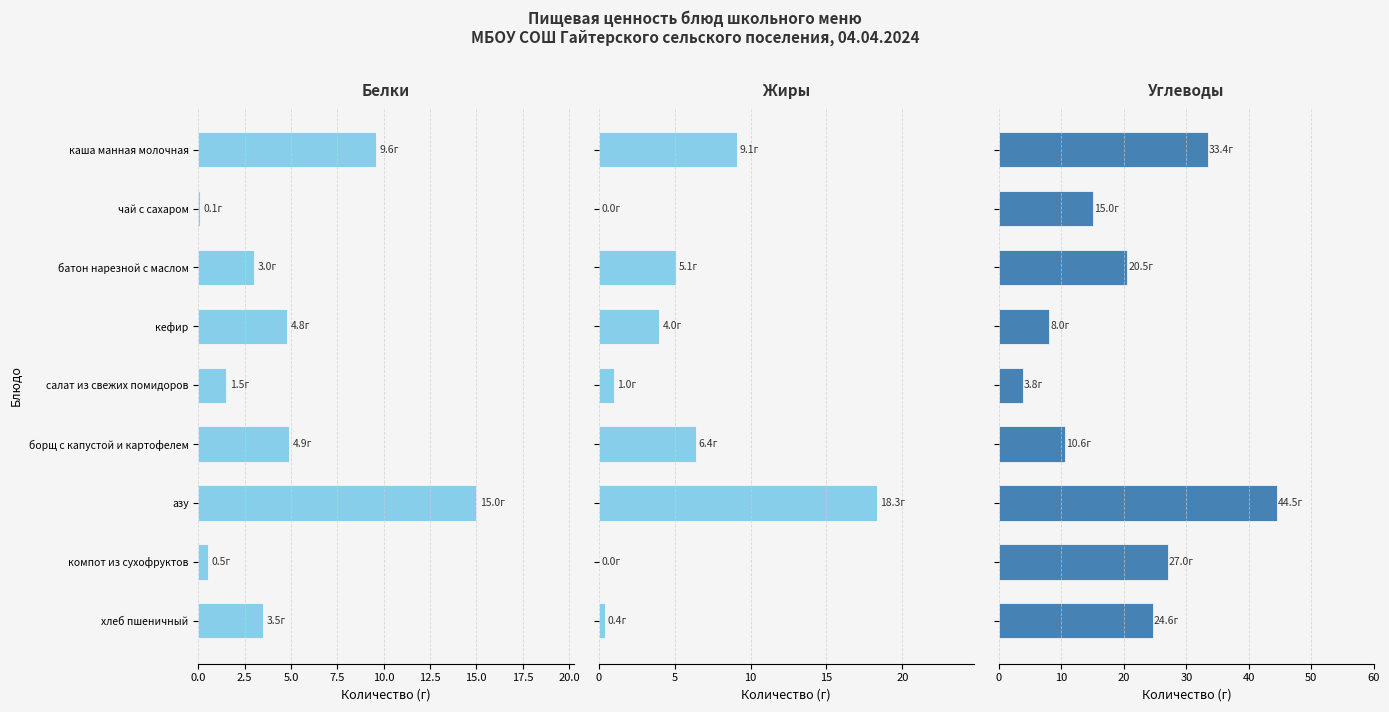

List the series in order of their peak value, lowest first.

Белки, Жиры, Углеводы